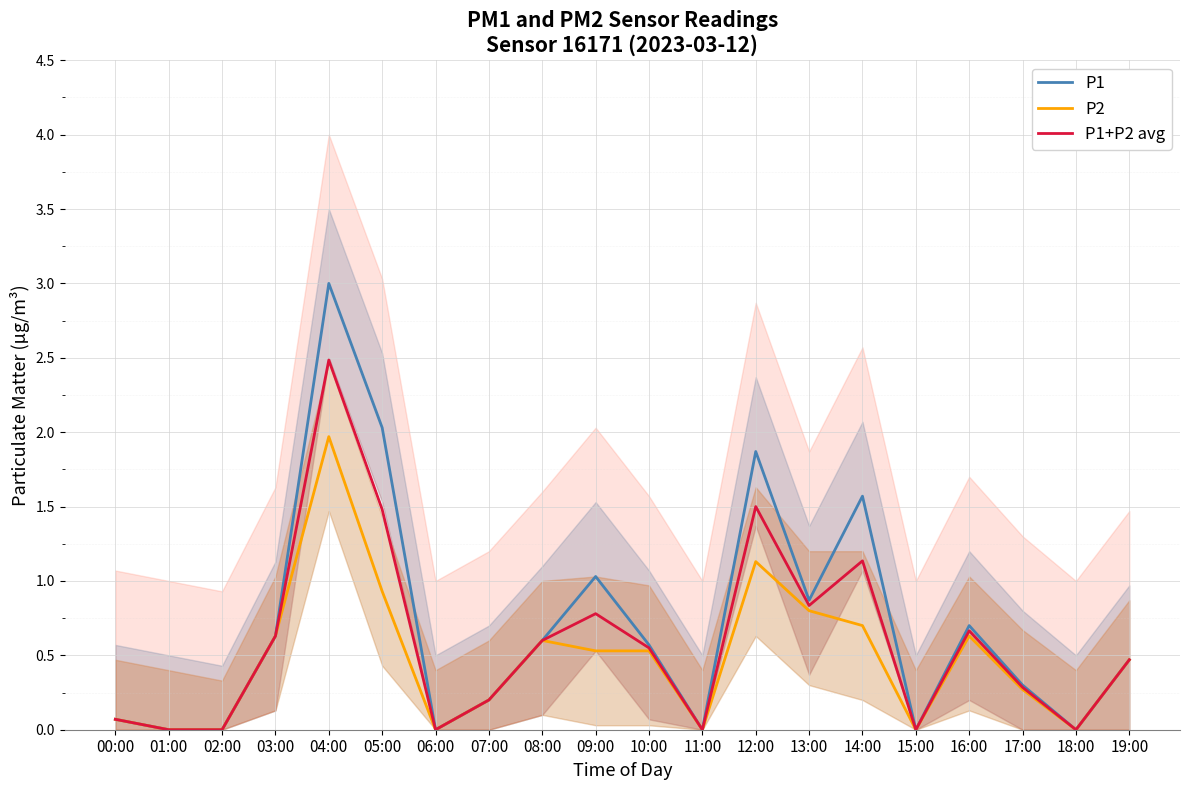

What is the label of the 9th point from the left?

08:00